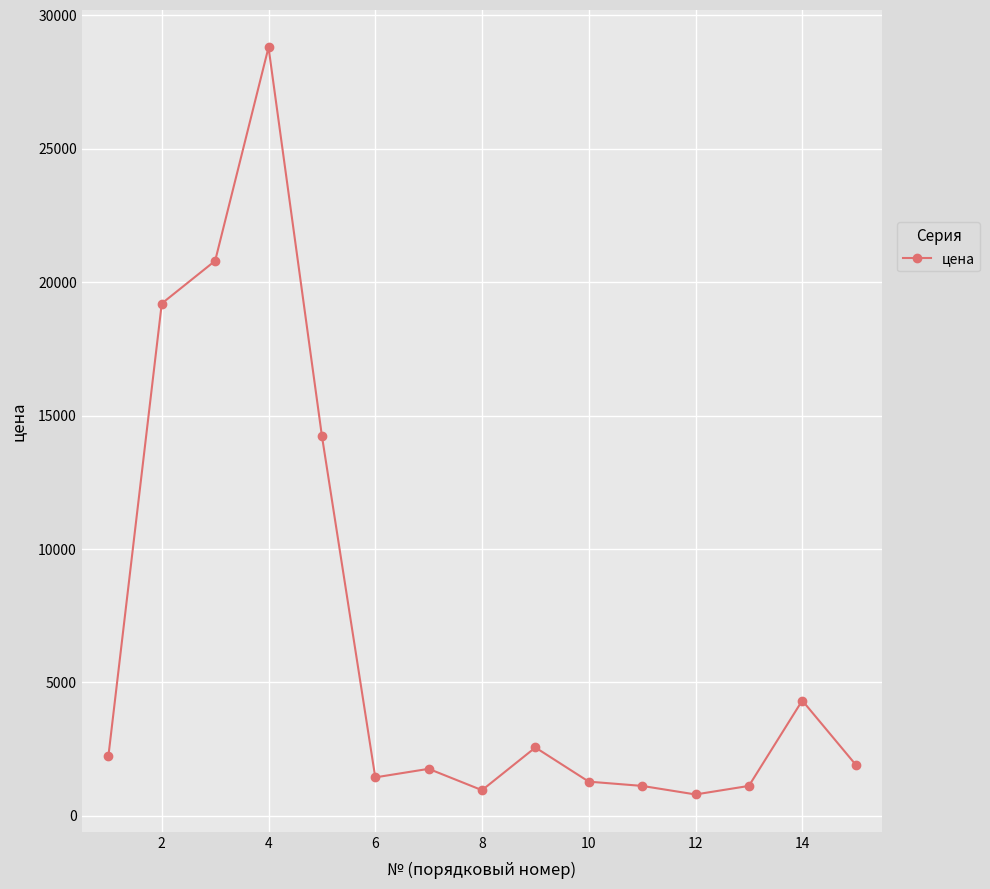

True or false: there are more than 0 points higher than both neighbors.

True